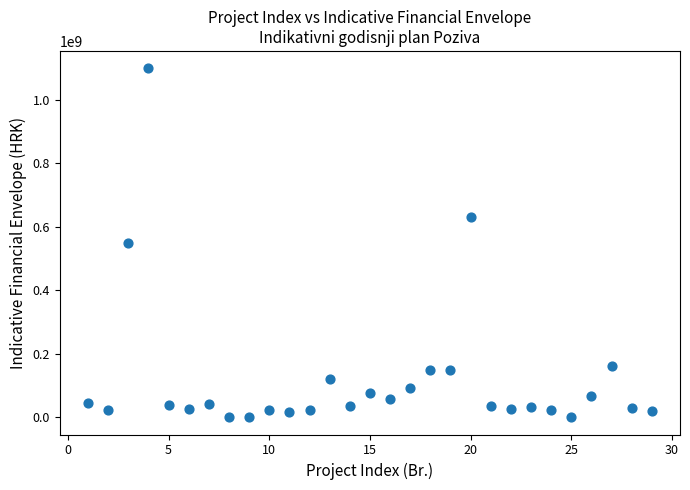

What is the range of X values (max minus min)?

28.0